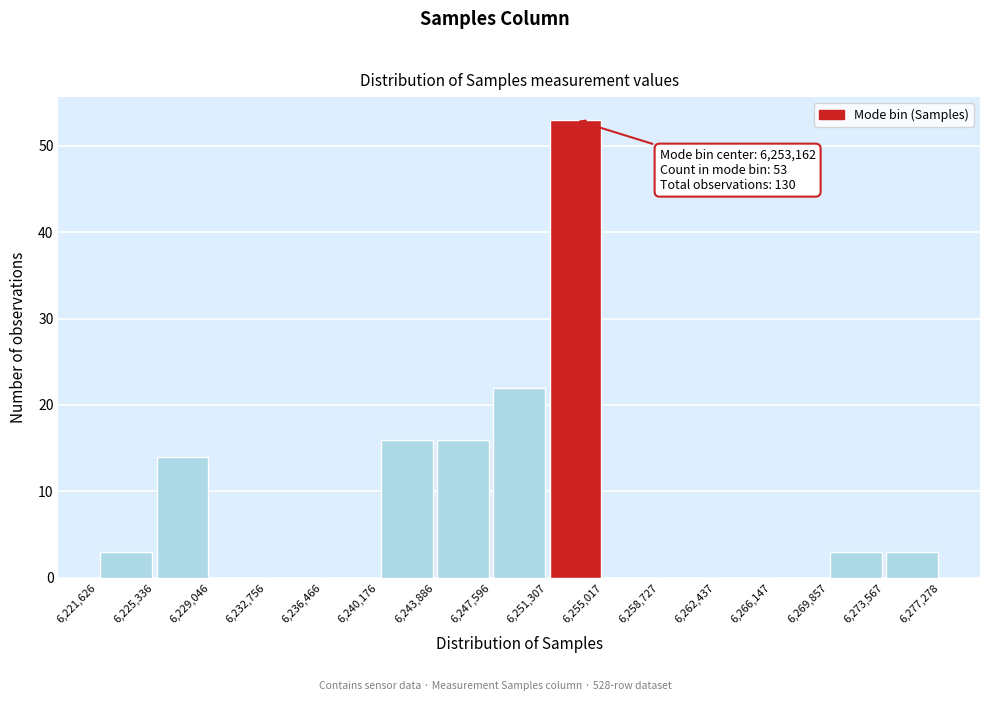

Which range on the x-axis has the tallest bar?

6,251,307 to 6,255,017